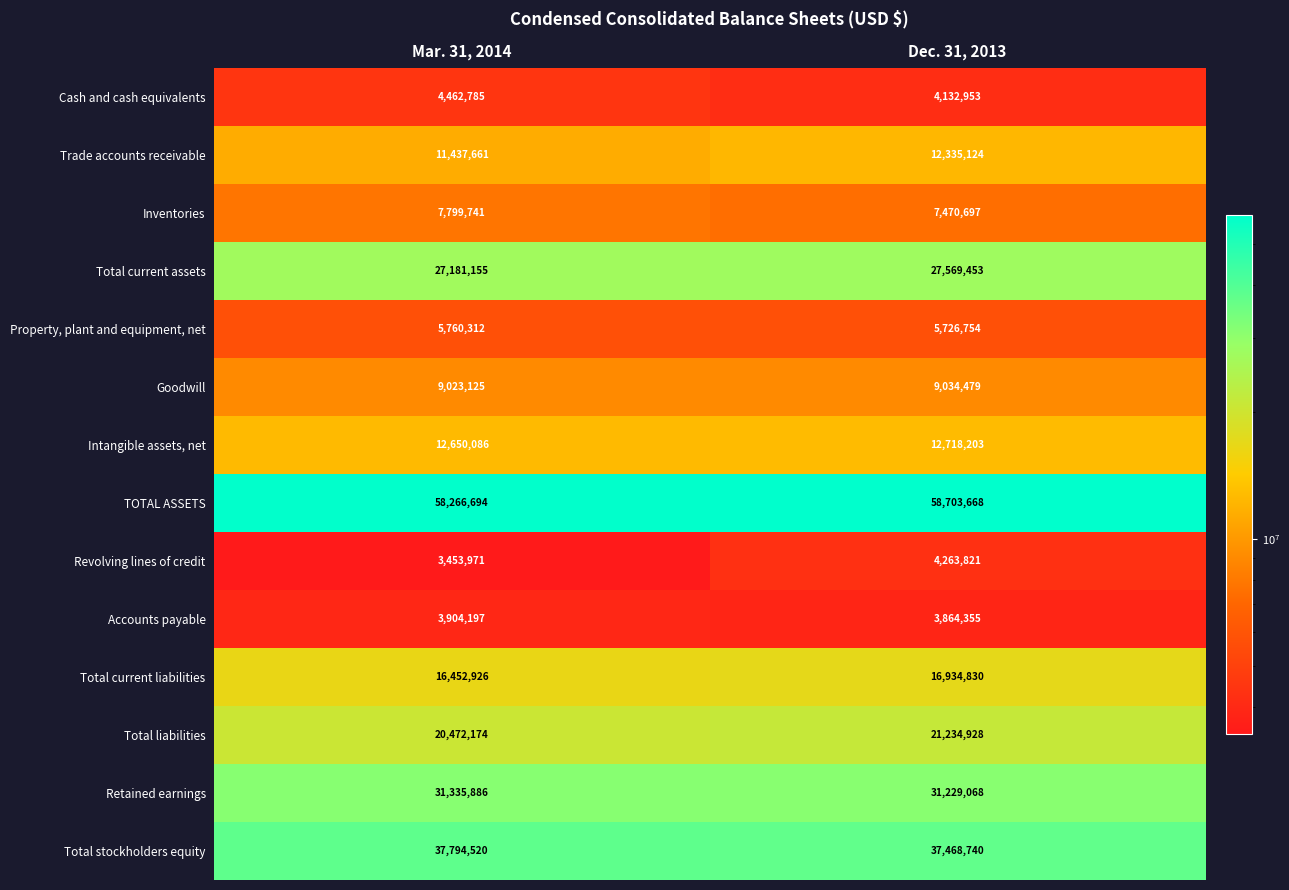

Between Mar. 31, 2014 and Dec. 31, 2013, which series saw the biggest shift?

Trade accounts receivable